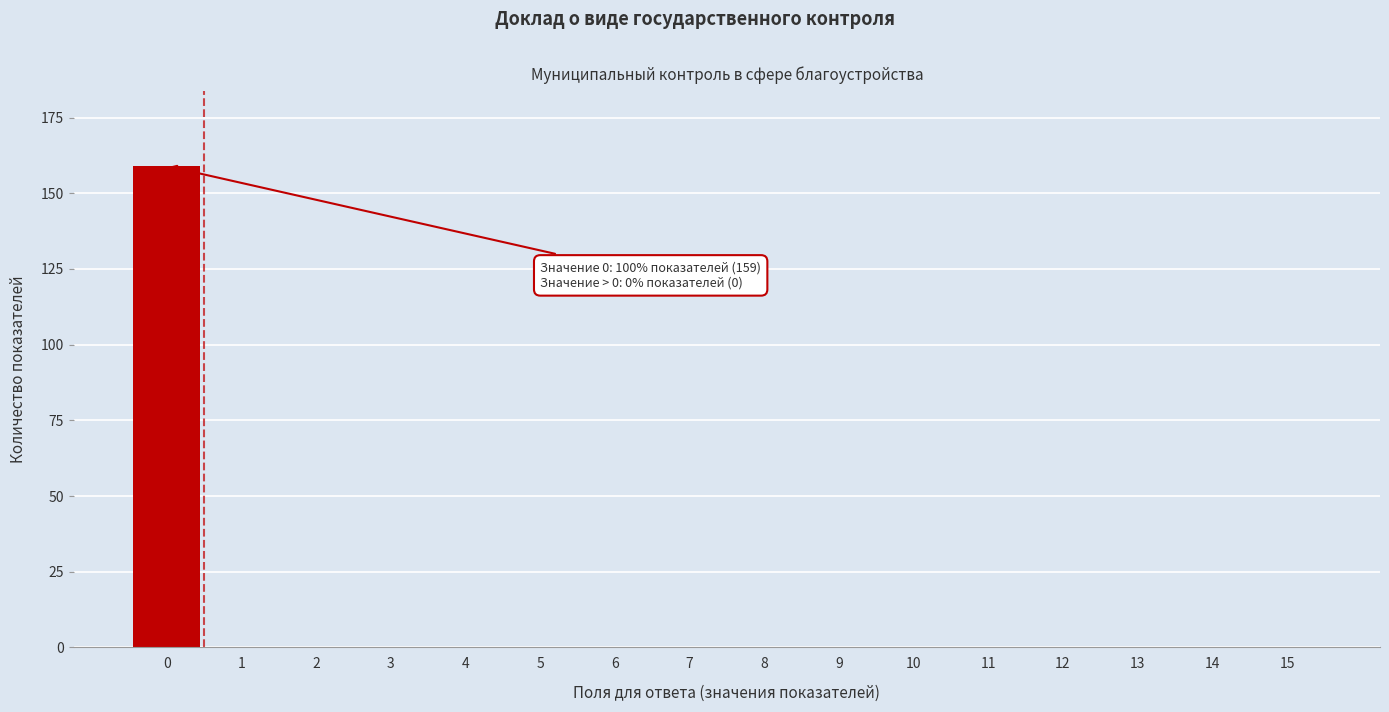

Reading right to left, what are all the values shown in this chart?

15=0	14=0	13=0	12=0	11=0	10=0	9=0	8=0	7=0	6=0	5=0	4=0	3=0	2=0	1=0	0=159